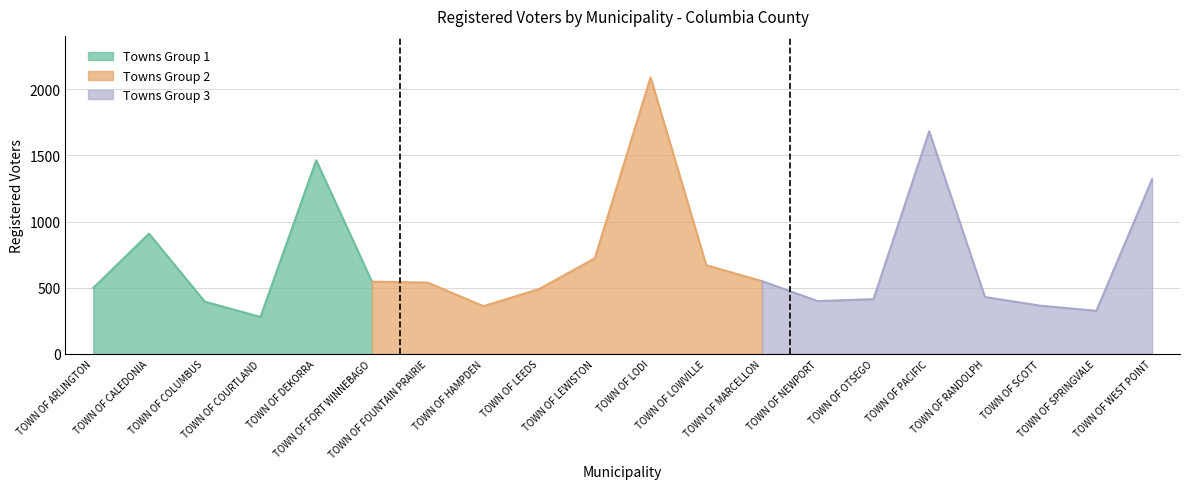

Reading left to right, extract all data points from this chart.

TOWN OF ARLINGTON=499	TOWN OF CALEDONIA=909	TOWN OF COLUMBUS=395	TOWN OF COURTLAND=279	TOWN OF DEKORRA=1463	TOWN OF FORT WINNEBAGO=546	TOWN OF FOUNTAIN PRAIRIE=539	TOWN OF HAMPDEN=361	TOWN OF LEEDS=490	TOWN OF LEWISTON=723	TOWN OF LODI=2090	TOWN OF LOWVILLE=670	TOWN OF MARCELLON=550	TOWN OF NEWPORT=399	TOWN OF OTSEGO=414	TOWN OF PACIFIC=1682	TOWN OF RANDOLPH=430	TOWN OF SCOTT=364	TOWN OF SPRINGVALE=326	TOWN OF WEST POINT=1321